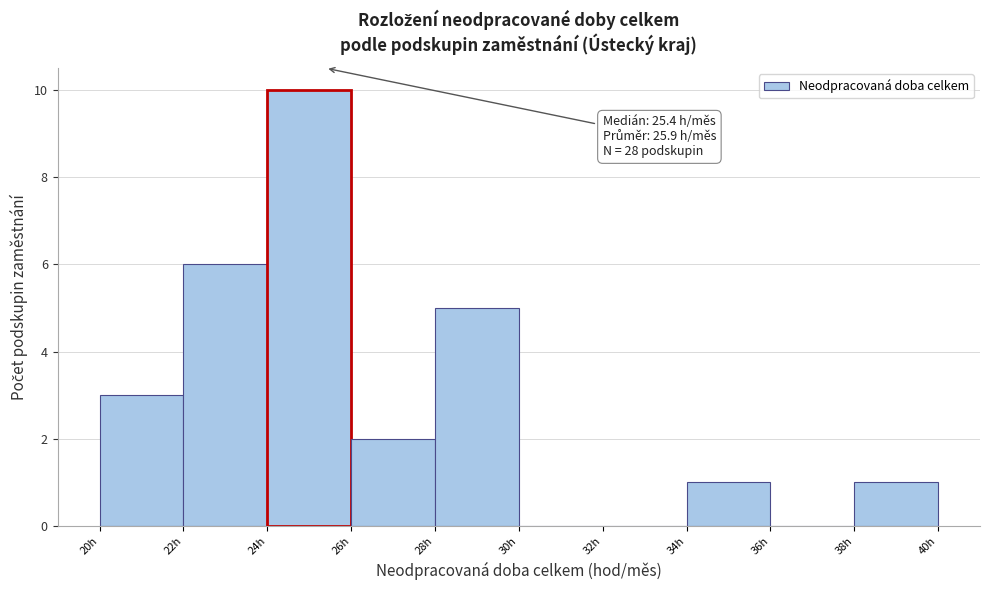

Which range on the x-axis has the tallest bar?

24 to 26